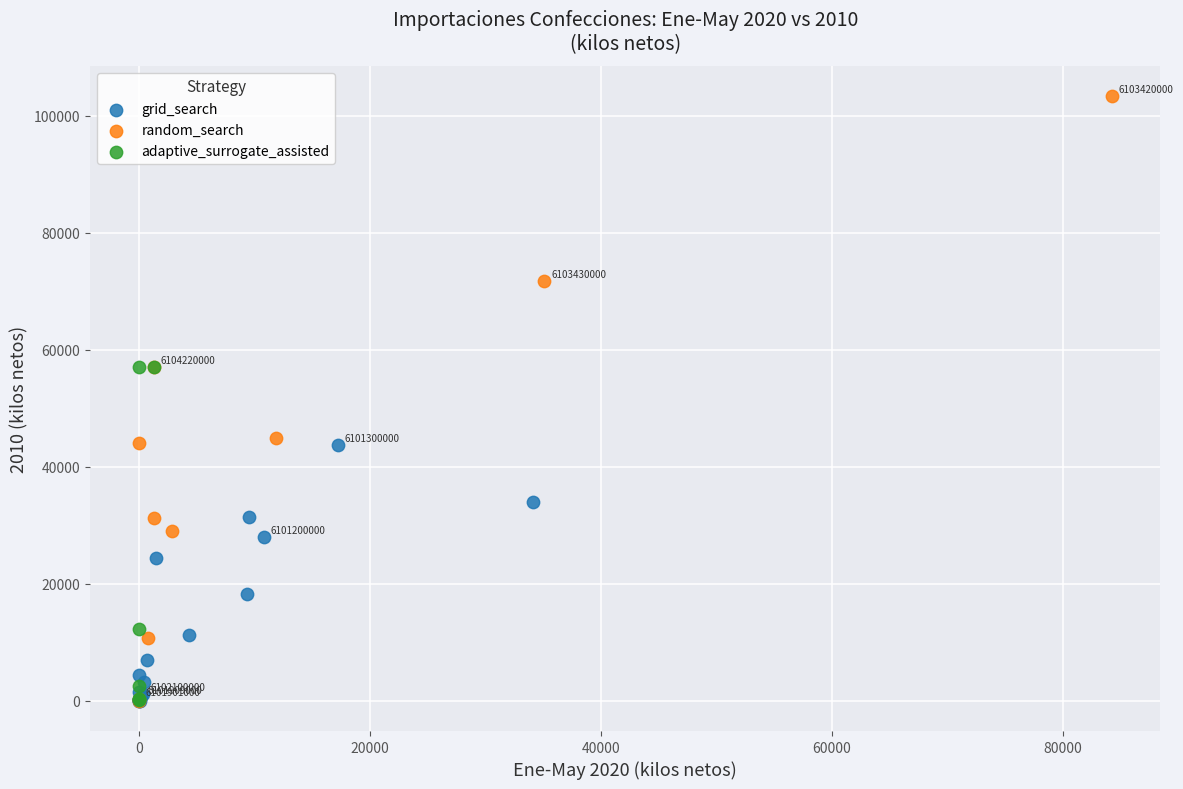

Which series reaches the maximum Y coordinate?

random_search